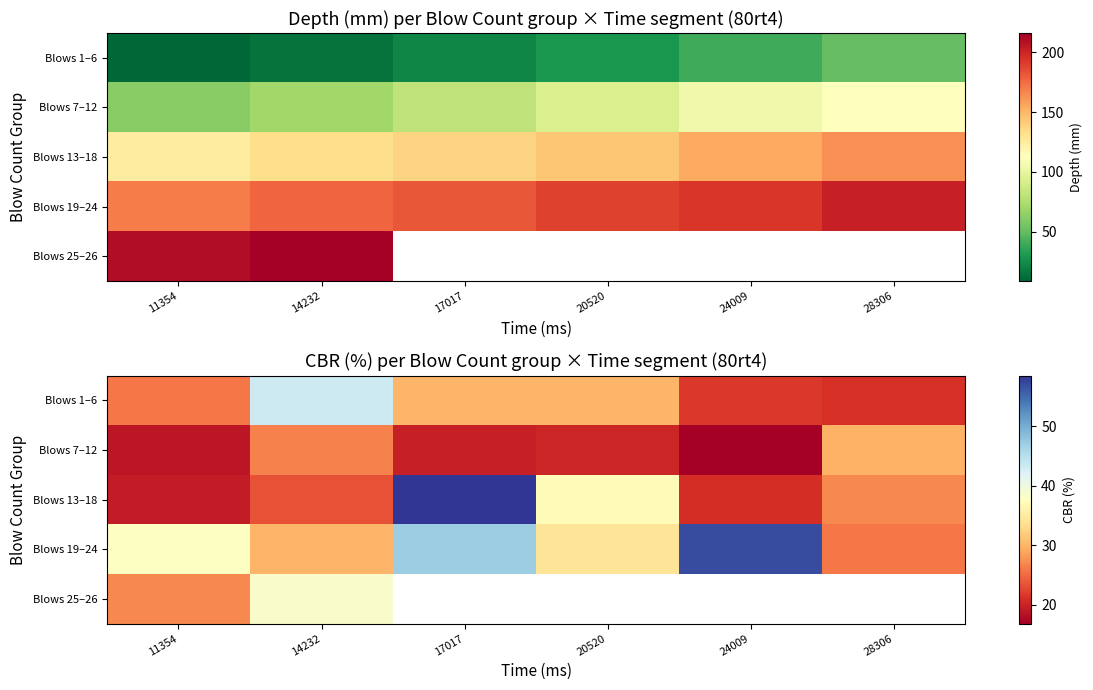

What value does the Blows 1–6 series have at 17017?

30.1